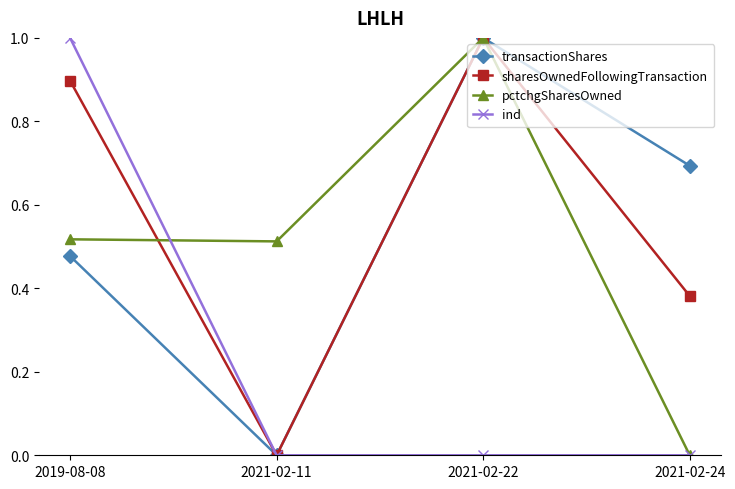

What is the total value across all series at 2021-02-22?

3.0